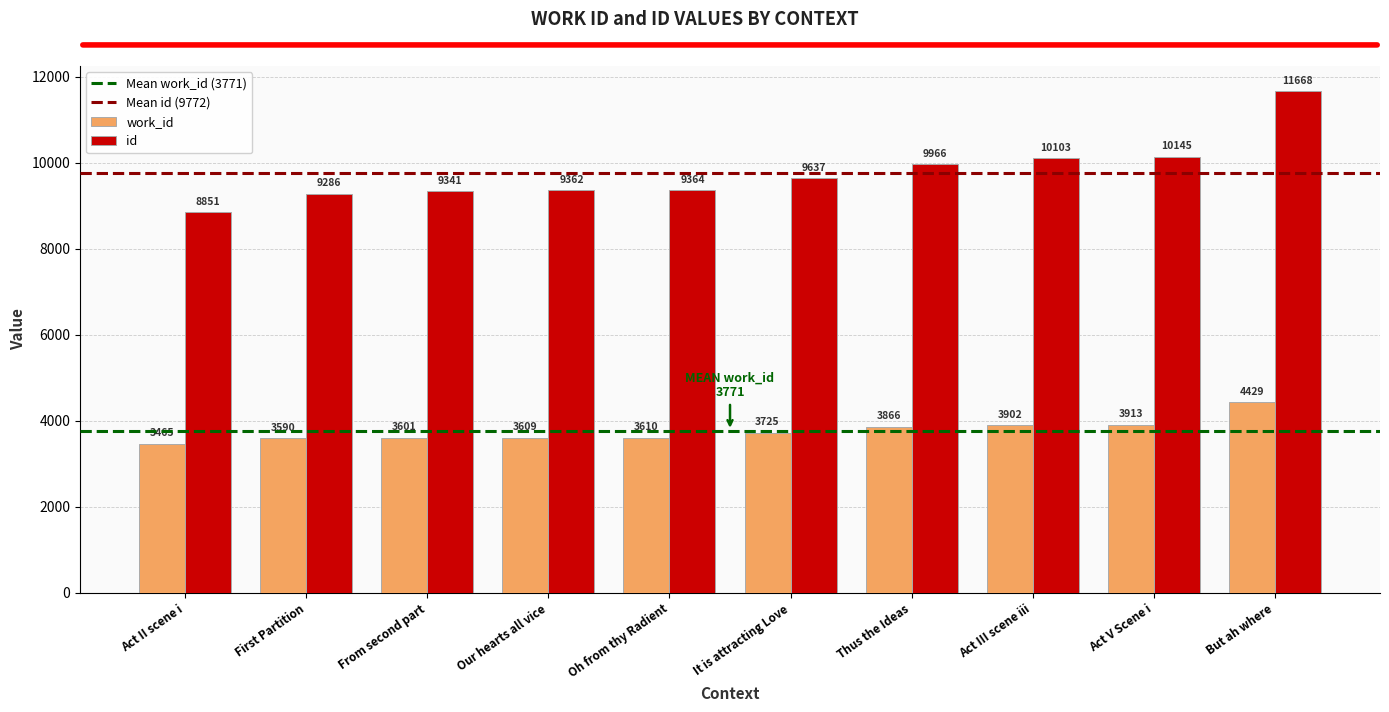

Which series changed the most between It is attracting Love and But ah where?

id